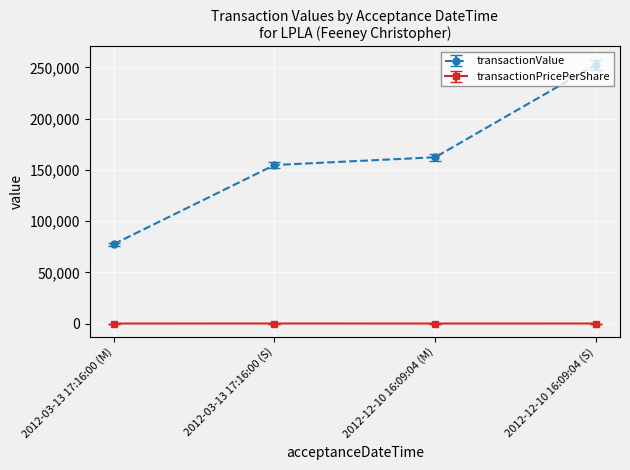

True or false: transactionPricePerShare and transactionValue intersect in this chart.

False